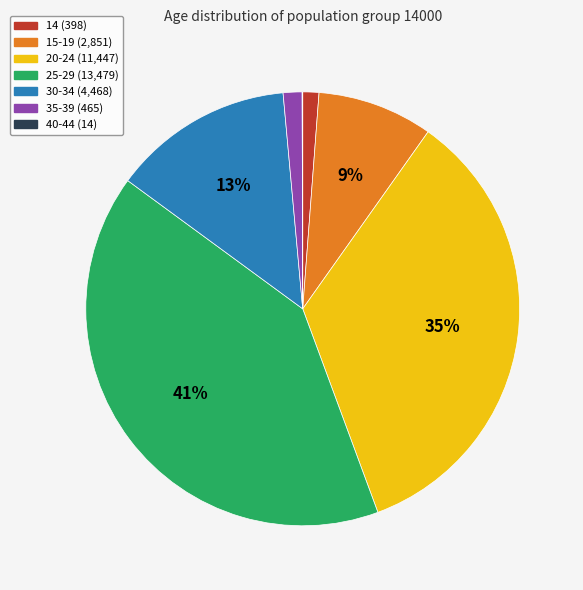

To the nearest percent, what portion does 14 represent?

1%